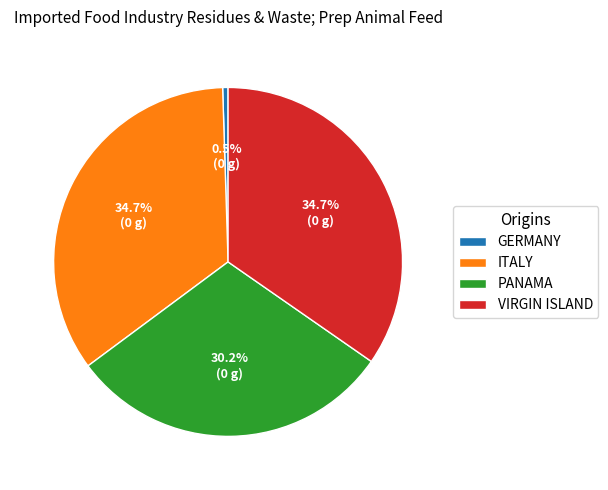

Is GERMANY the majority of the pie?

No